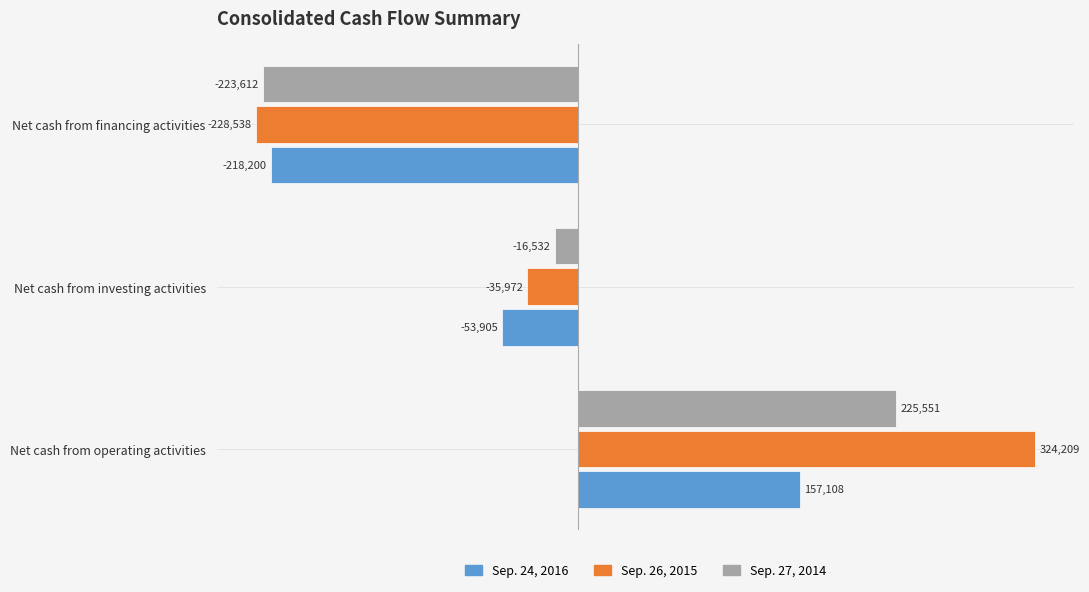

What is the average value of the Sep. 24, 2016 series?

-38332